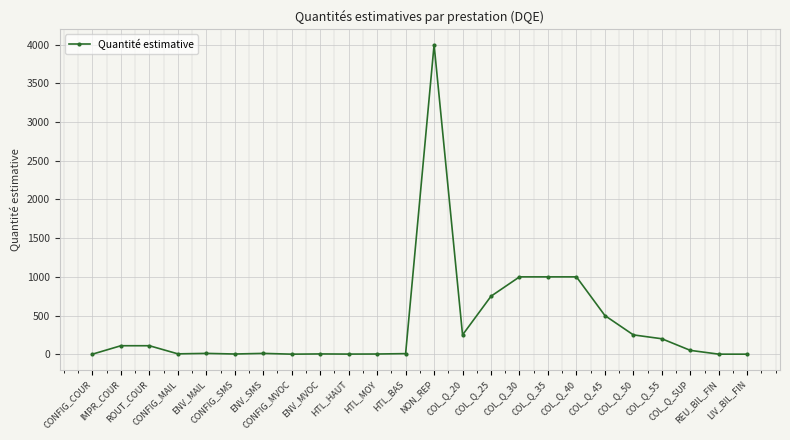

What is the value of the 13th point from the left?

4000